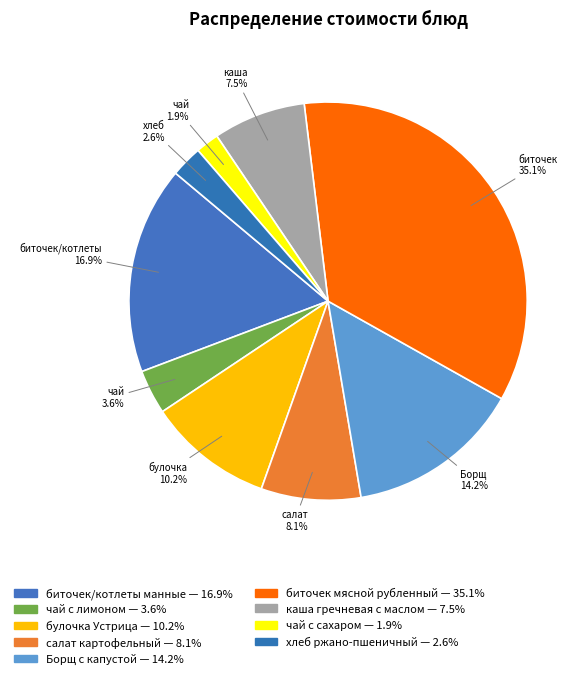

How many slices are in this pie chart?

9